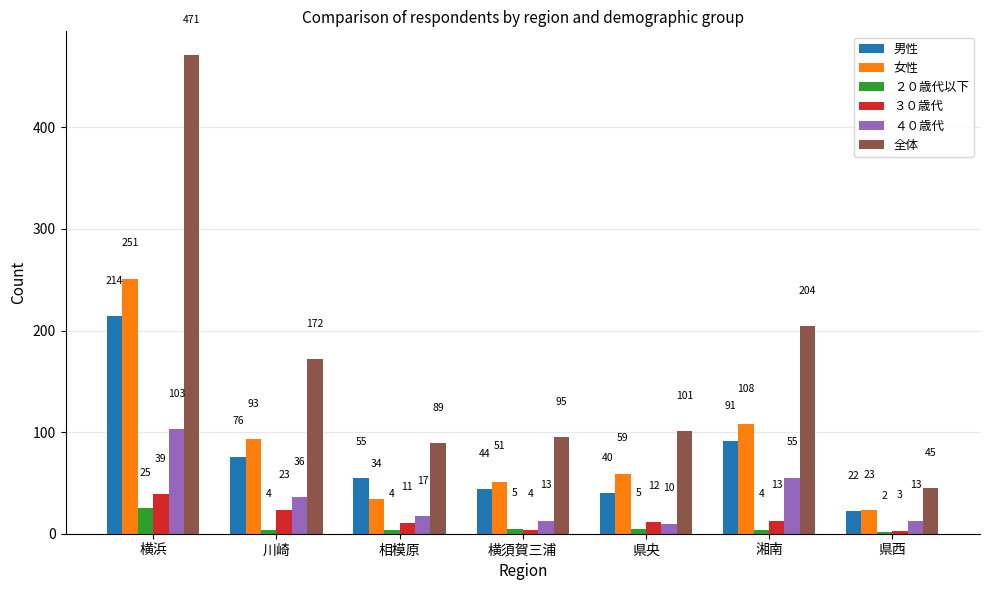

The value of ３０歳代 at 川崎 is 23. True or false?

True